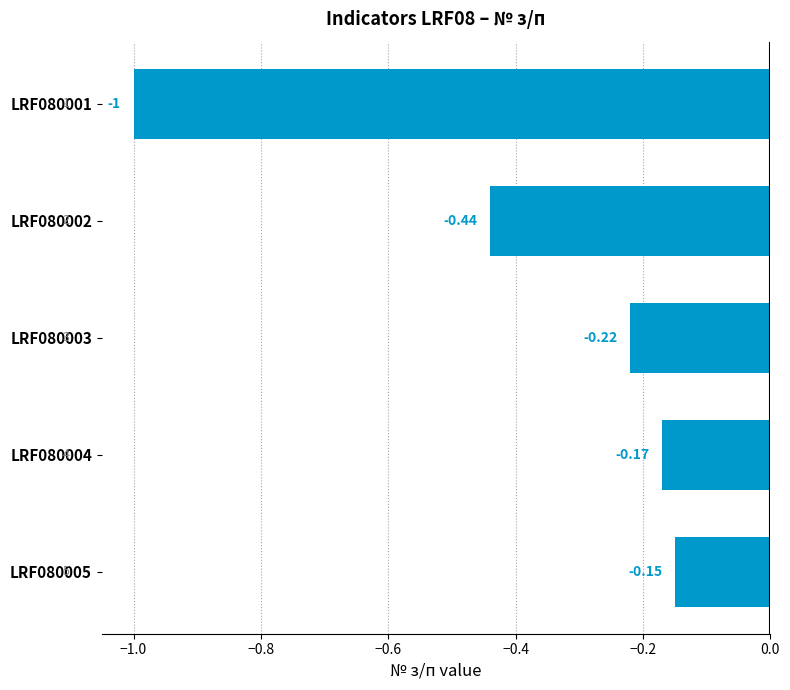

Where is the data nearest to the value 0?

LRF080005